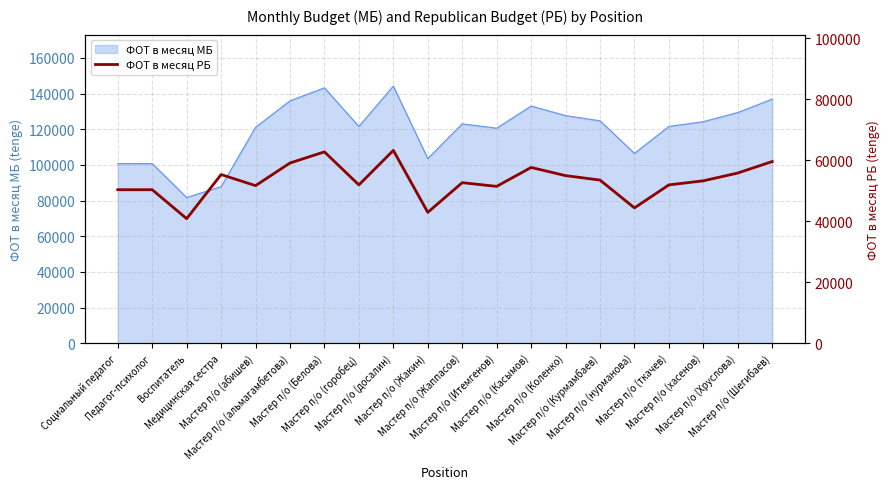

Which has a higher value, Мастер п/о (Хруслова) or Мастер п/о (альмагамбетова)?

Мастер п/о (альмагамбетова)